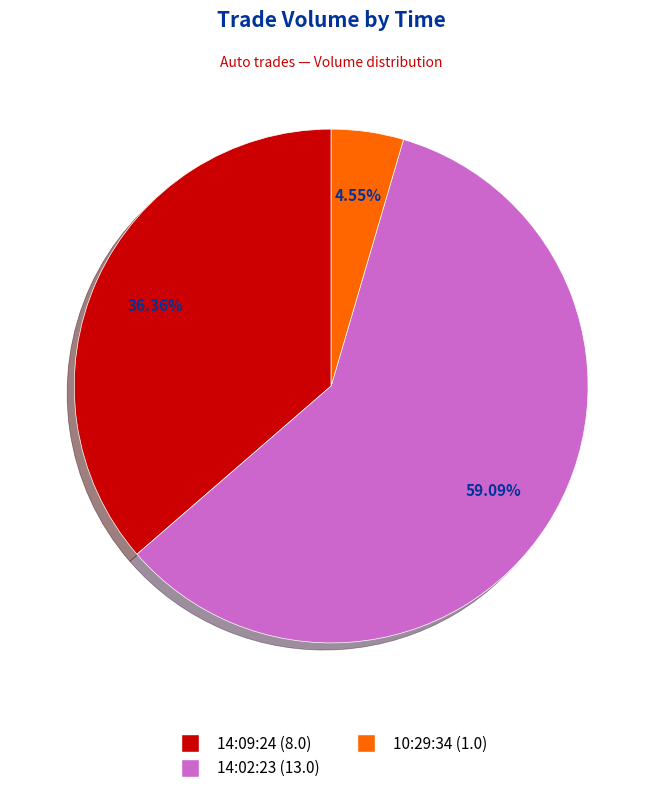

The 10:29:34 slice represents 5% of the pie. True or false?

True